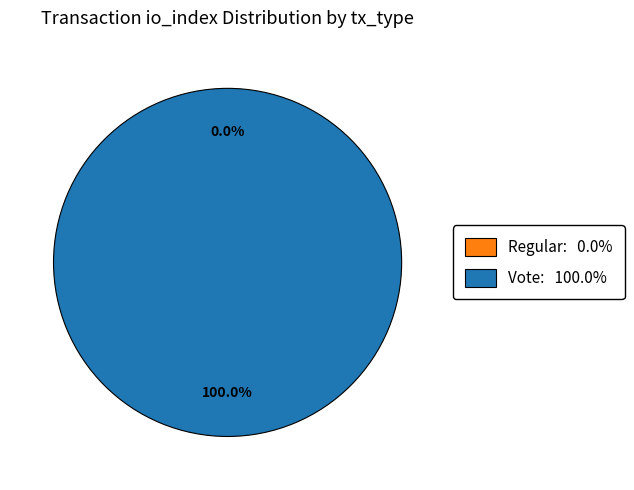

To the nearest percent, what is the combined percentage of Vote and Regular?

100%